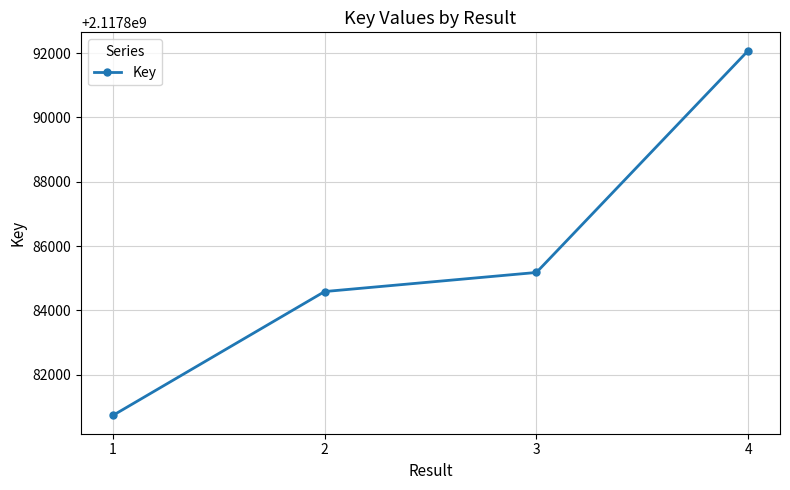

List the labels in order of value, largest first.

4, 3, 2, 1